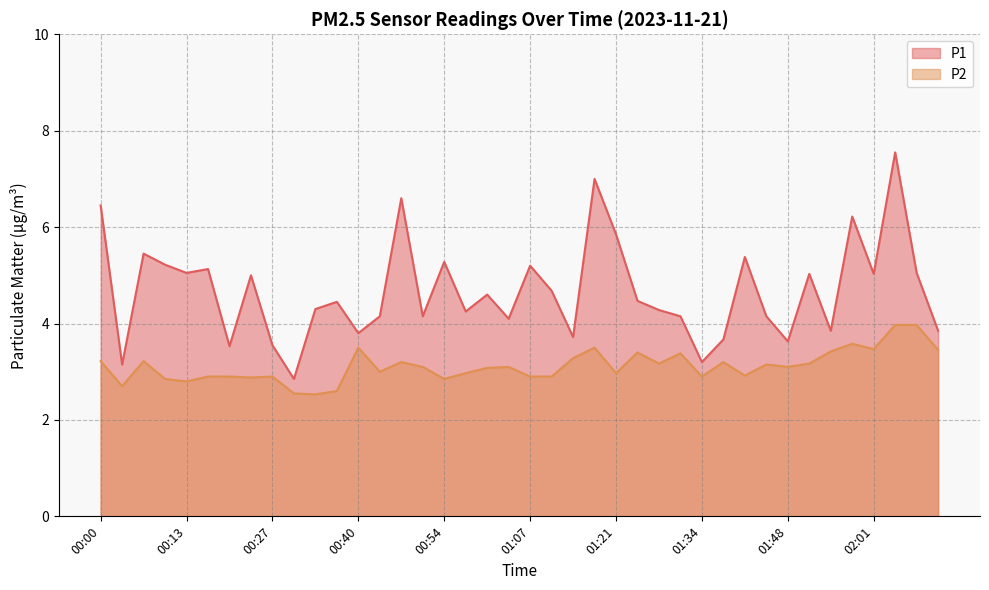

The value of P1 at 00:03 is 4.8. True or false?

False